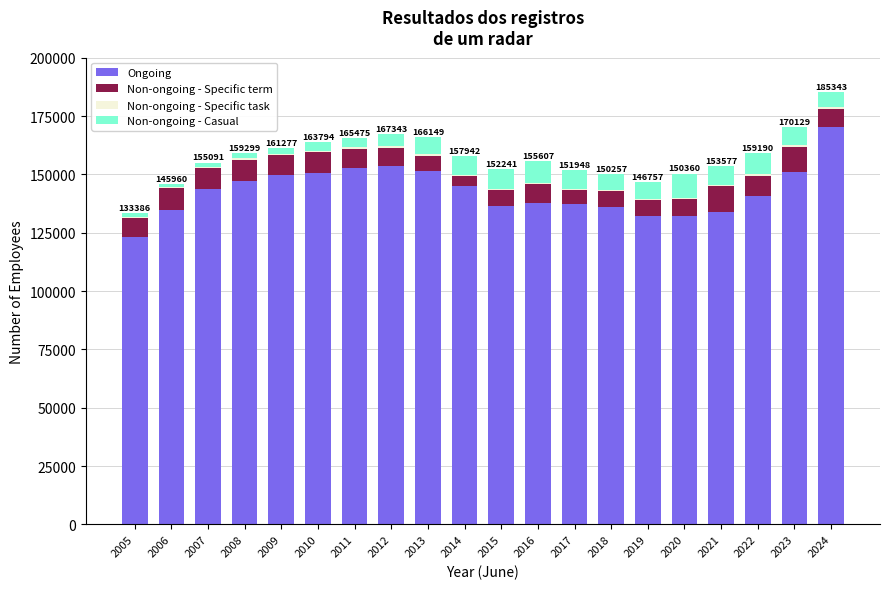

The value of Ongoing at 2023 is 238504. True or false?

False